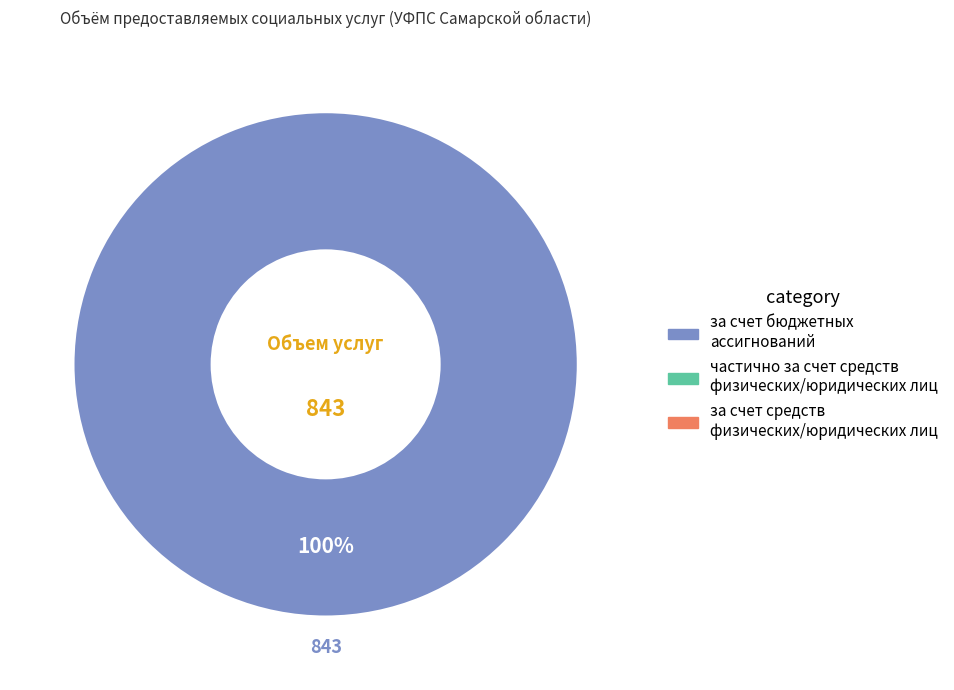

Is there any slice that represents more than half of the pie?

Yes